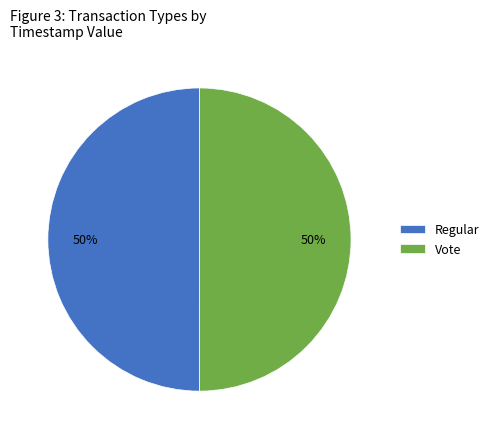

To the nearest percent, what is the average slice percentage?

50%